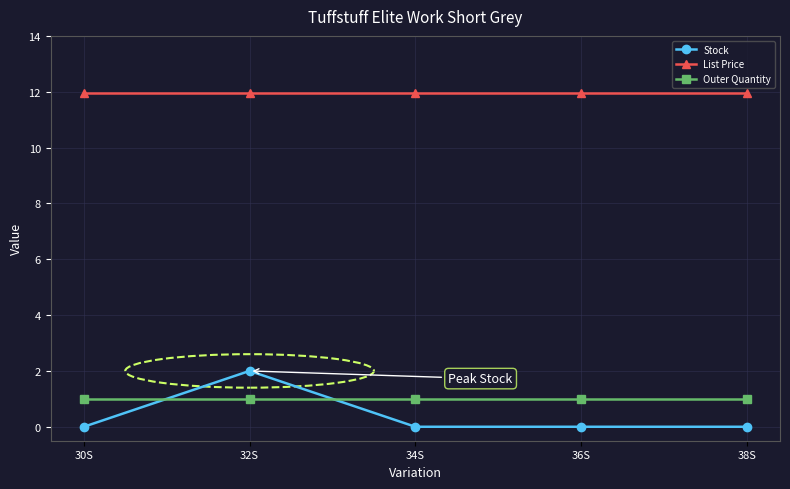

What is the maximum value for Outer Quantity?

1.0